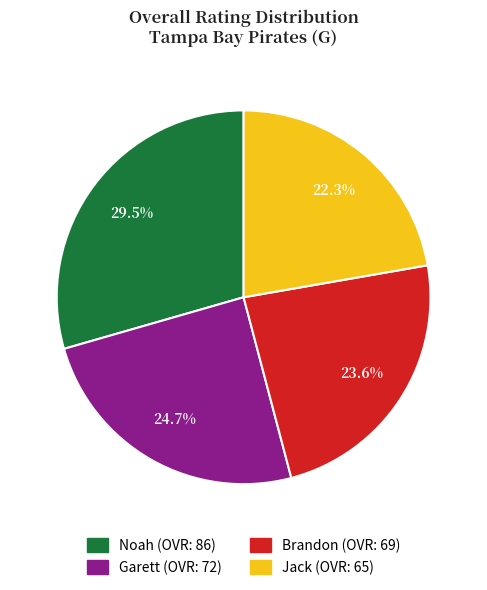

Count the number of slices in the pie.

4